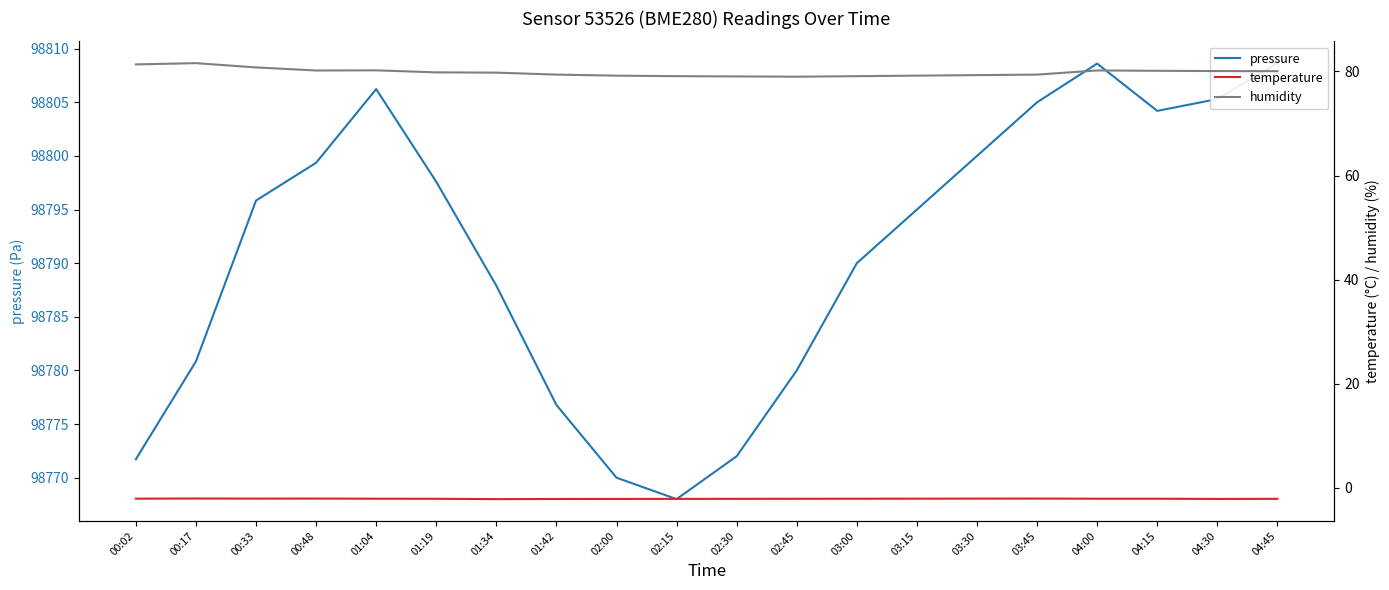

True or false: humidity and pressure cross at least once.

False